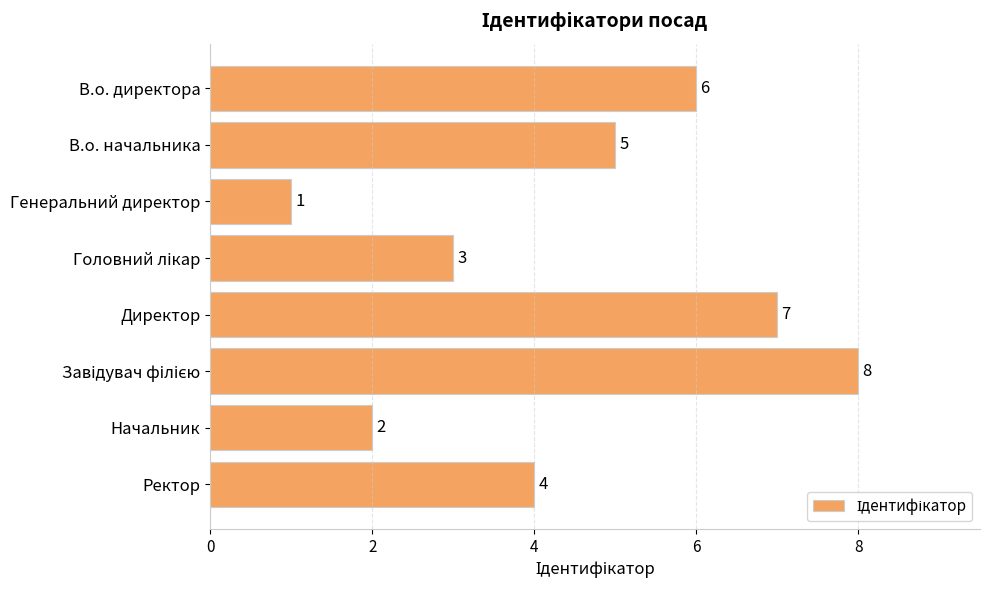

Which category has the lowest value across all series?

Генеральний директор